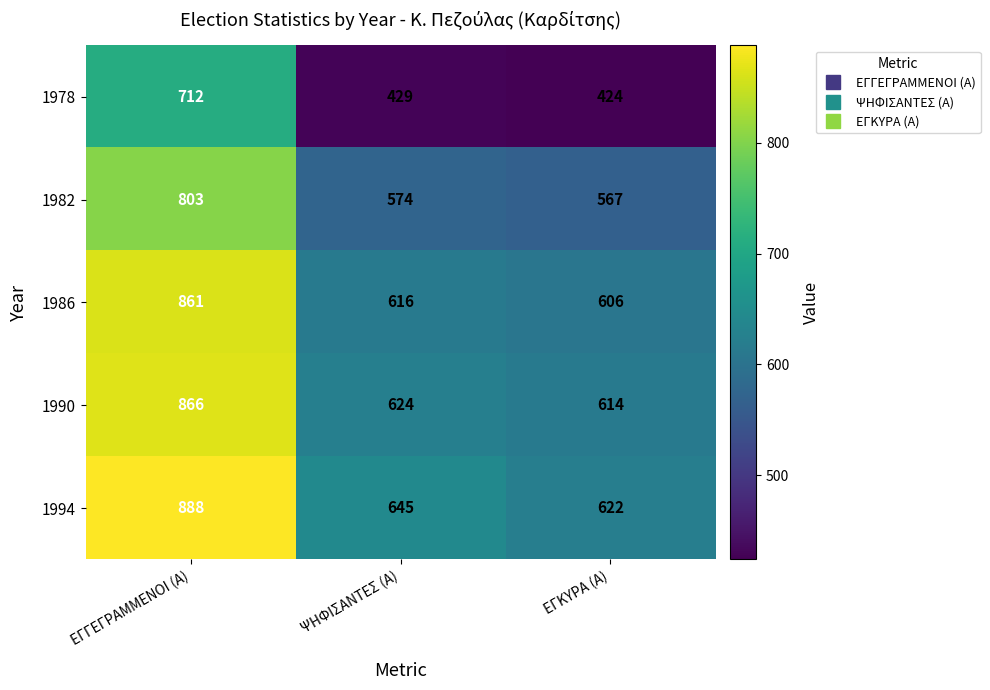

Rank the series by their maximum value, from lowest to highest.

1978, 1982, 1986, 1990, 1994